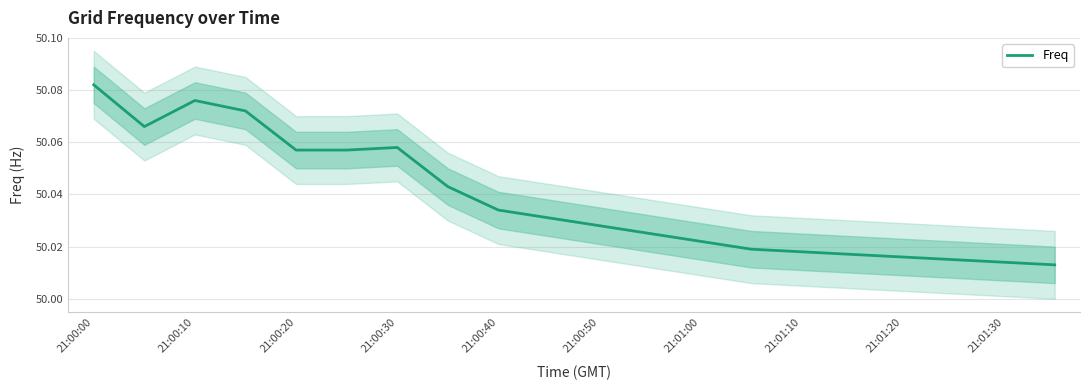

Reading left to right, transcribe all the data shown in this chart.

50.1	50.1	50.1	50.1	50.1	50.1	50.1	50.0	50.0	50.0	50.0	50.0	50.0	50.0	50.0	50.0	50.0	50.0	50.0	50.0